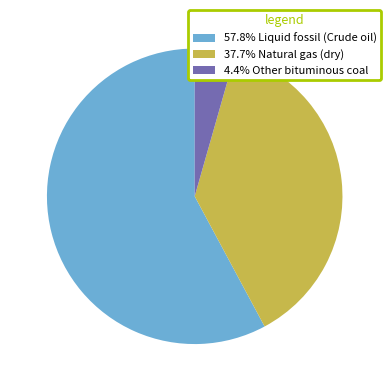

Is the sum of 4.4% Other bituminous coal and 57.8% Liquid fossil (Crude oil) greater than half?

Yes